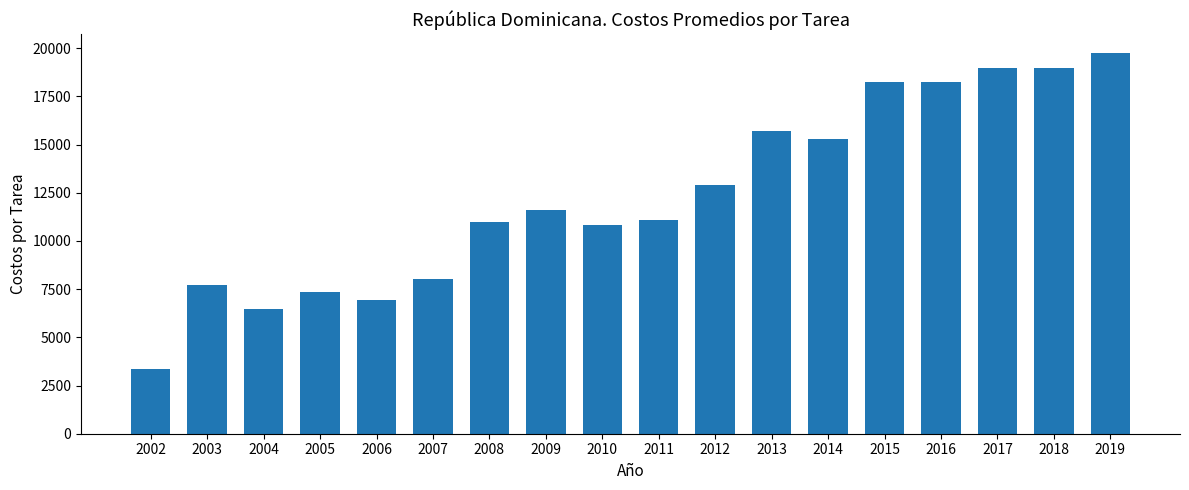

Reading right to left, what are all the values shown in this chart?

2019=19737.3	2018=18994.0	2017=18994.0	2016=18231.1	2015=18231.1	2014=15304.9	2013=15703.1	2012=12921.9	2011=11109.8	2010=10842.9	2009=11598.2	2008=10967.1	2007=8031.2	2006=6925.9	2005=7336.5	2004=6494.7	2003=7730.9	2002=3354.9